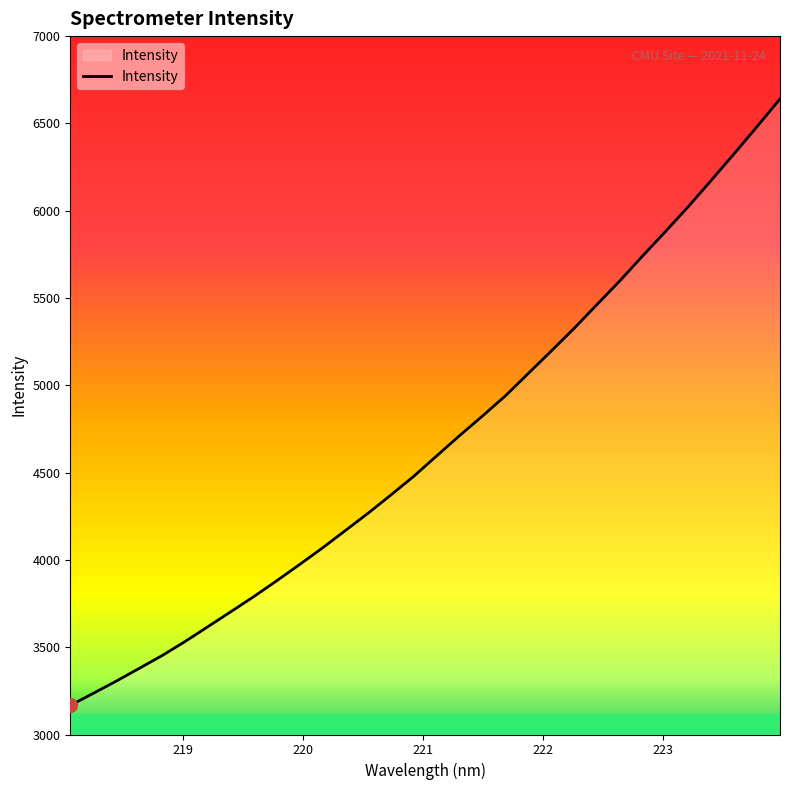

What is the smallest value displayed?

3166.8